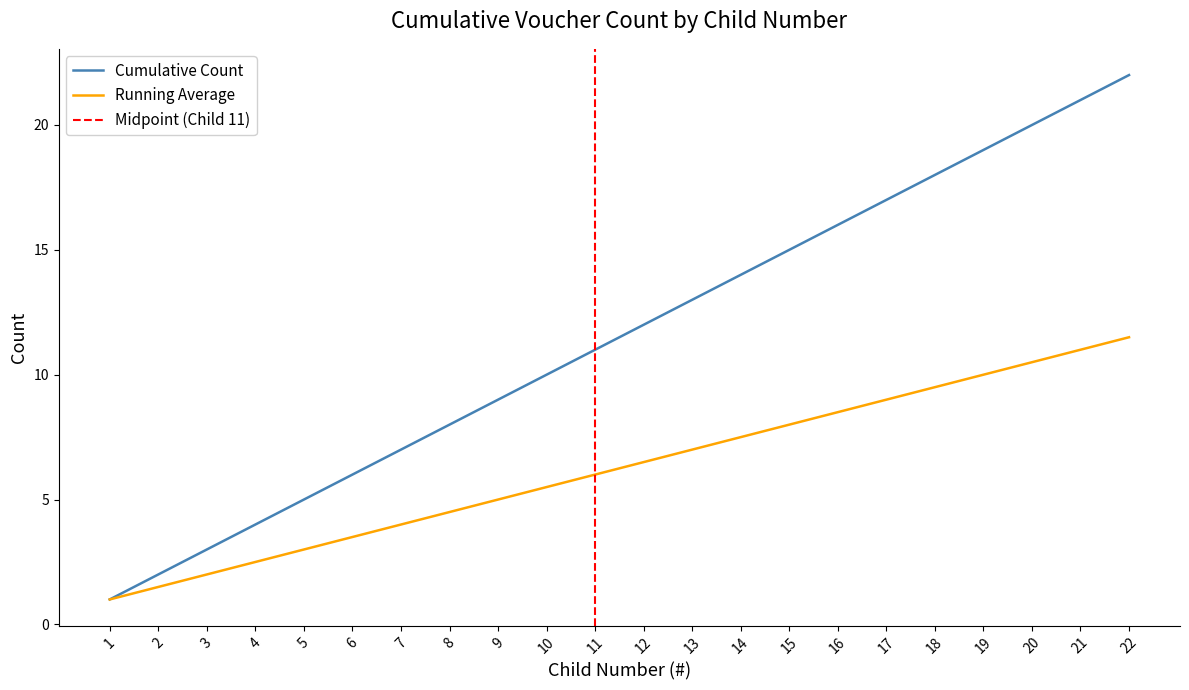

What is the difference between the maximum and minimum values in the Running Average series?

10.5